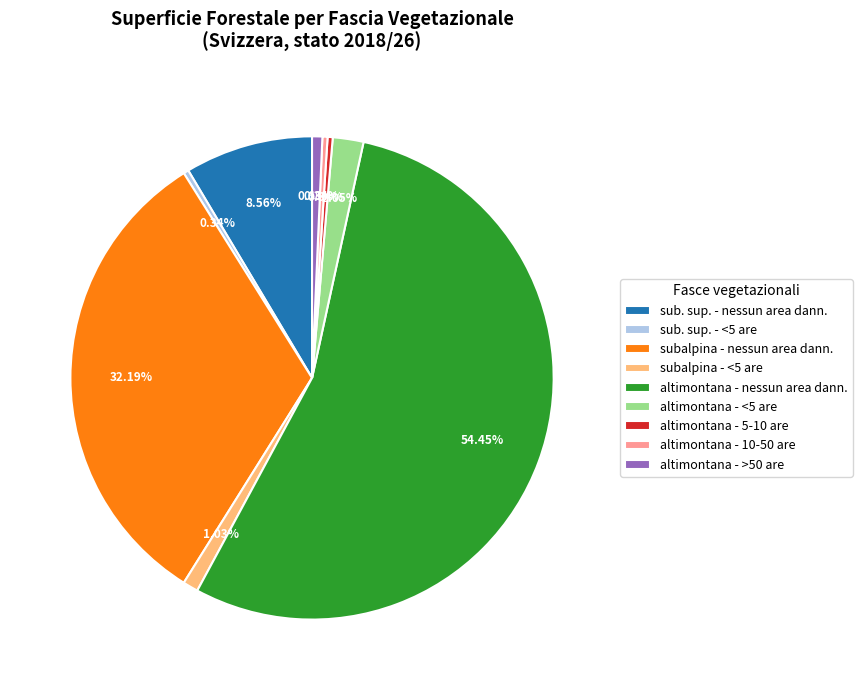

Which slice is the largest?

altimontana - nessun area dann.